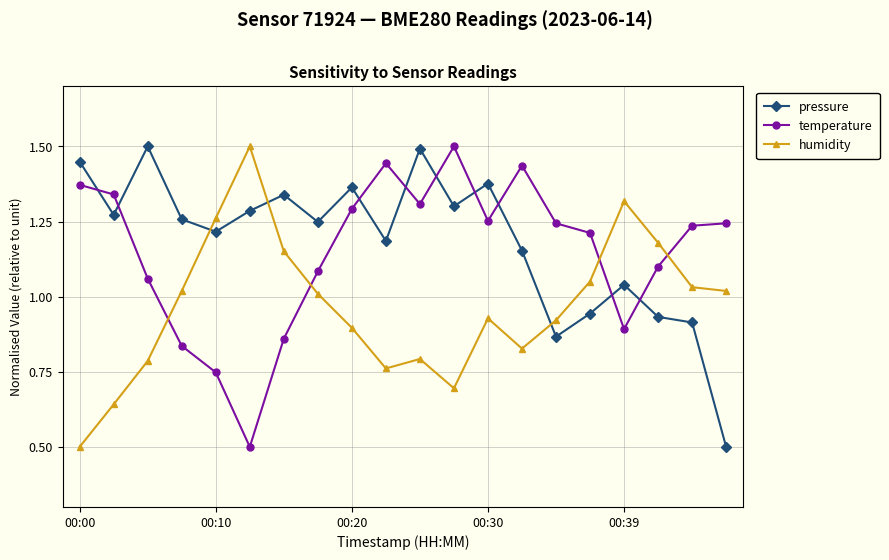

After their last crossing, which series has the higher values: pressure or humidity?

humidity